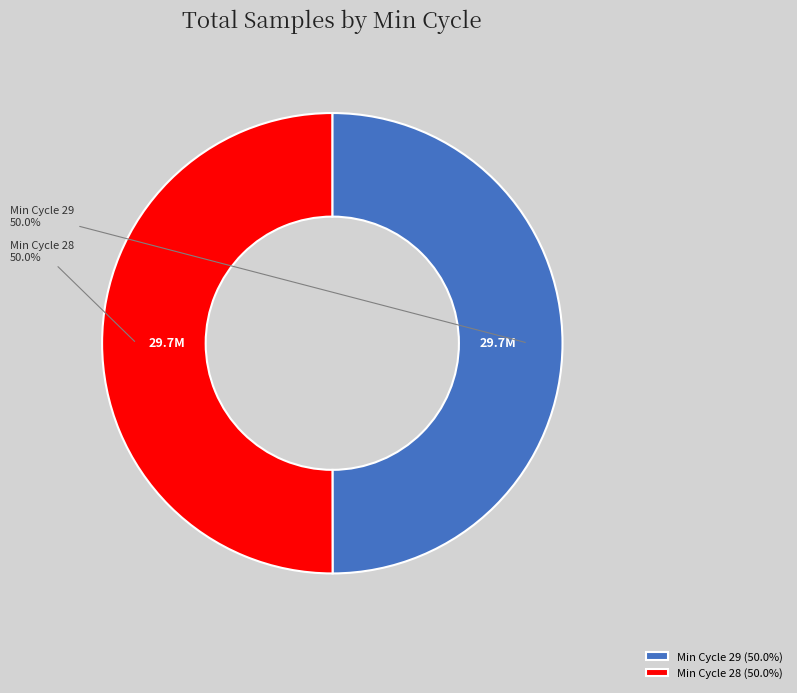

What is the ratio of the value at Min Cycle 29 (50.0%) to the value at Min Cycle 28 (50.0%)?

1.0